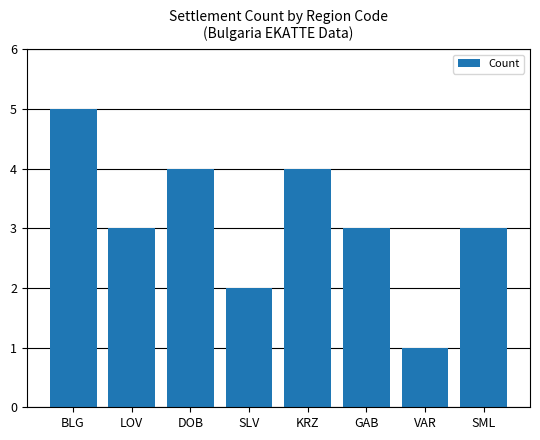

The chart shows a value of 2 at BLG. True or false?

False